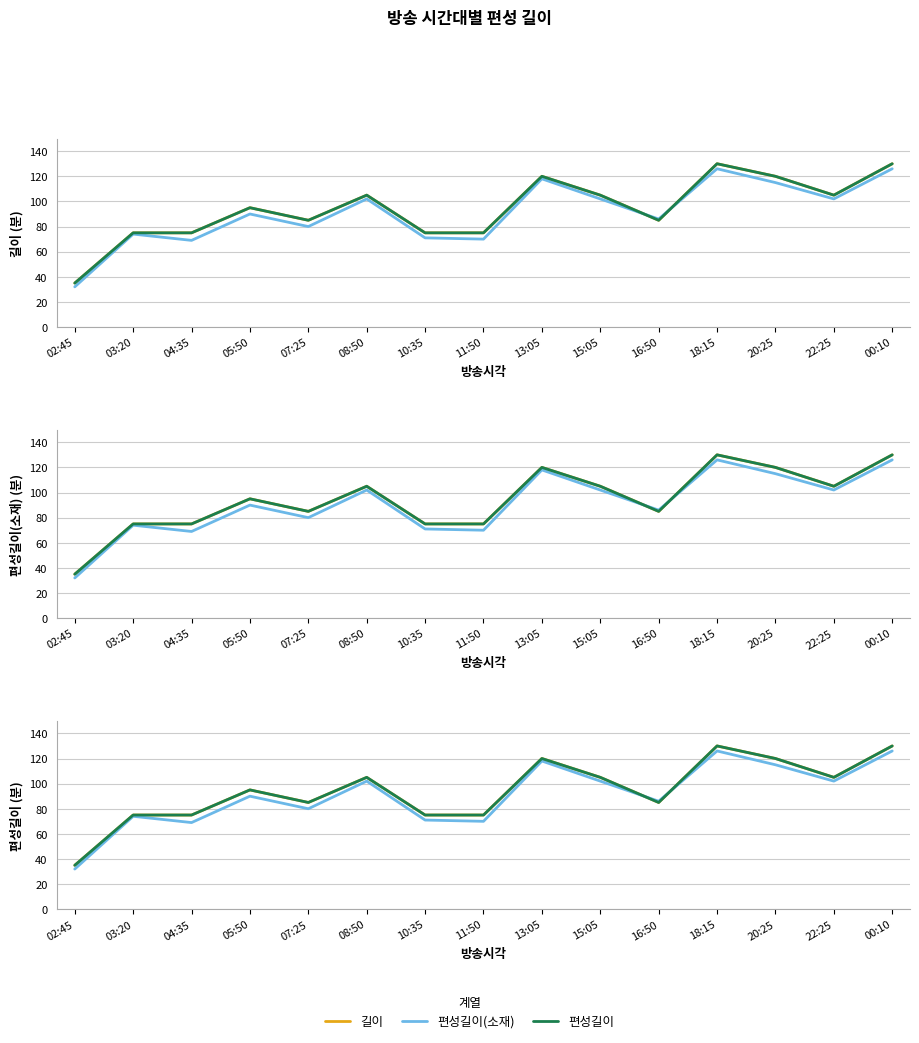

How many intersections are there between 편성길이(소재) and 길이?

2